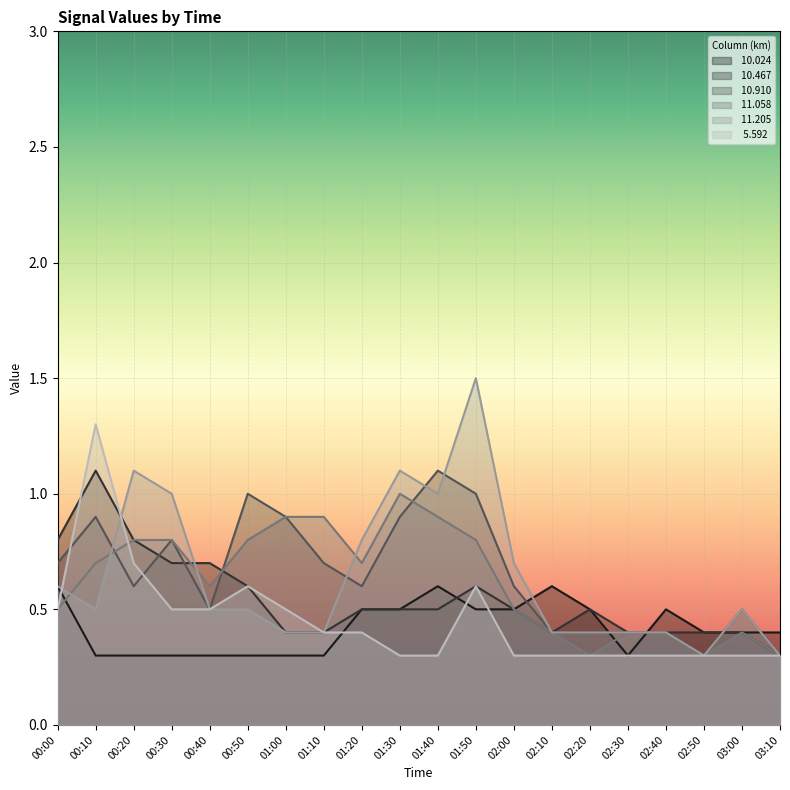

Reading left to right, transcribe all the data shown in this chart.

 10.024: 00:00=0.6	00:10=0.3	00:20=0.3	00:30=0.3	00:40=0.3	00:50=0.3	01:00=0.3	01:10=0.3	01:20=0.5	01:30=0.5	01:40=0.6	01:50=0.5	02:00=0.5	02:10=0.6	02:20=0.5	02:30=0.3	02:40=0.5	02:50=0.4	03:00=0.4	03:10=0.4
 10.467: 00:00=0.8	00:10=1.1	00:20=0.8	00:30=0.7	00:40=0.7	00:50=0.6	01:00=0.4	01:10=0.4	01:20=0.5	01:30=0.5	01:40=0.5	01:50=0.6	02:00=0.5	02:10=0.4	02:20=0.5	02:30=0.4	02:40=0.4	02:50=0.4	03:00=0.4	03:10=0.3
 10.910: 00:00=0.7	00:10=0.9	00:20=0.6	00:30=0.8	00:40=0.5	00:50=1.0	01:00=0.9	01:10=0.7	01:20=0.6	01:30=0.9	01:40=1.1	01:50=1.0	02:00=0.6	02:10=0.4	02:20=0.4	02:30=0.4	02:40=0.4	02:50=0.3	03:00=0.5	03:10=0.3
 11.058: 00:00=0.5	00:10=0.7	00:20=0.8	00:30=0.8	00:40=0.6	00:50=0.8	01:00=0.9	01:10=0.9	01:20=0.7	01:30=1.0	01:40=0.9	01:50=0.8	02:00=0.5	02:10=0.4	02:20=0.3	02:30=0.4	02:40=0.4	02:50=0.3	03:00=0.4	03:10=0.3
 11.205: 00:00=0.6	00:10=0.5	00:20=1.1	00:30=1.0	00:40=0.5	00:50=0.5	01:00=0.4	01:10=0.4	01:20=0.8	01:30=1.1	01:40=1.0	01:50=1.5	02:00=0.7	02:10=0.4	02:20=0.4	02:30=0.4	02:40=0.4	02:50=0.3	03:00=0.5	03:10=0.3
  5.592: 00:00=0.5	00:10=1.3	00:20=0.7	00:30=0.5	00:40=0.5	00:50=0.6	01:00=0.5	01:10=0.4	01:20=0.4	01:30=0.3	01:40=0.3	01:50=0.6	02:00=0.3	02:10=0.3	02:20=0.3	02:30=0.3	02:40=0.3	02:50=0.3	03:00=0.3	03:10=0.3